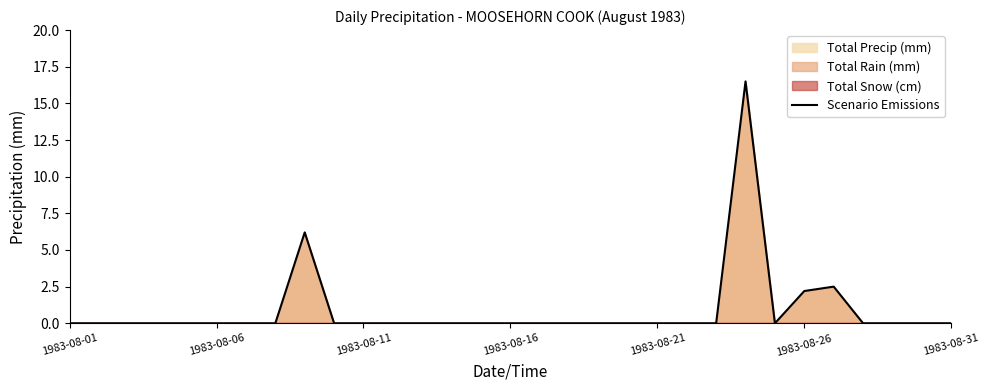

Does the chart display data point markers on the line(s)?

No